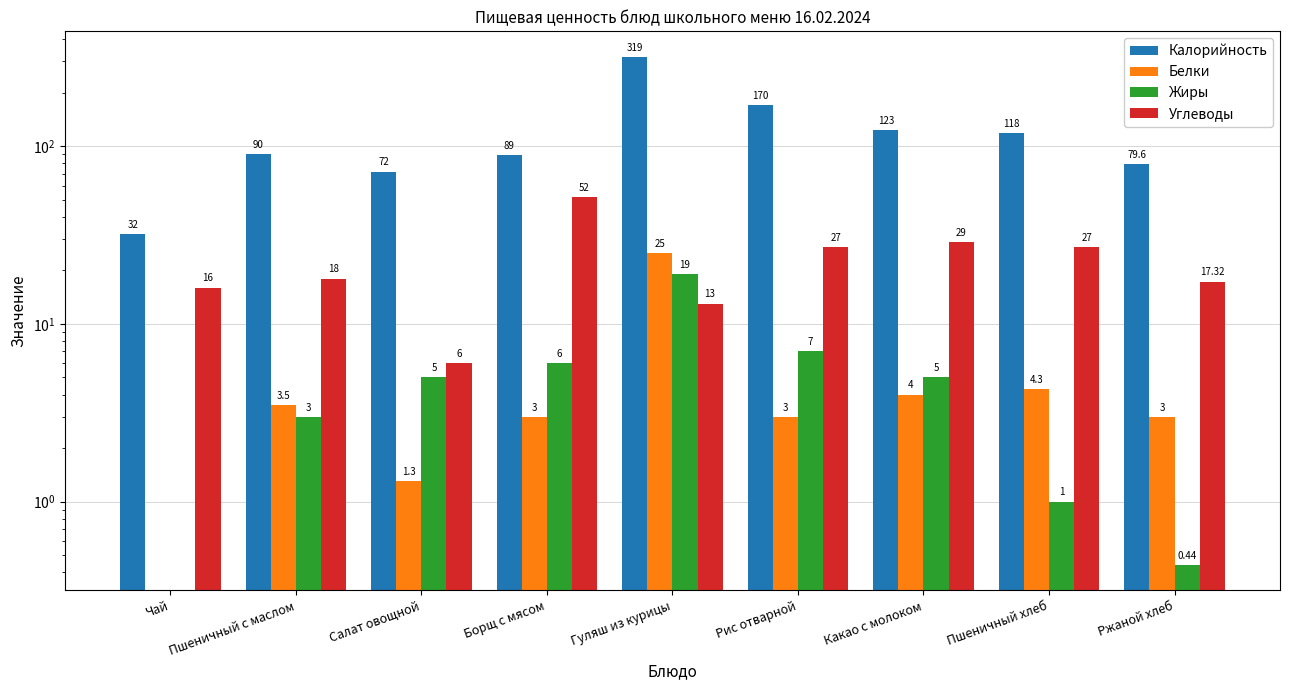

The Жиры series shows 3.0 at Пшеничный с маслом. True or false?

True